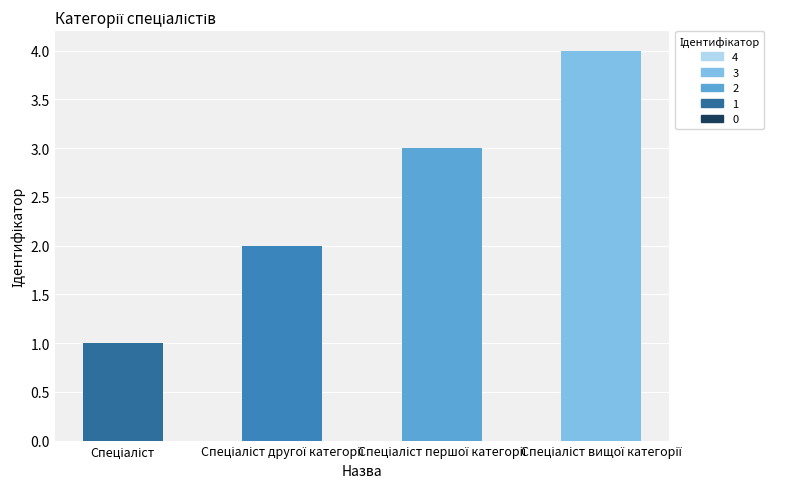

Count the number of data series in this chart.

1